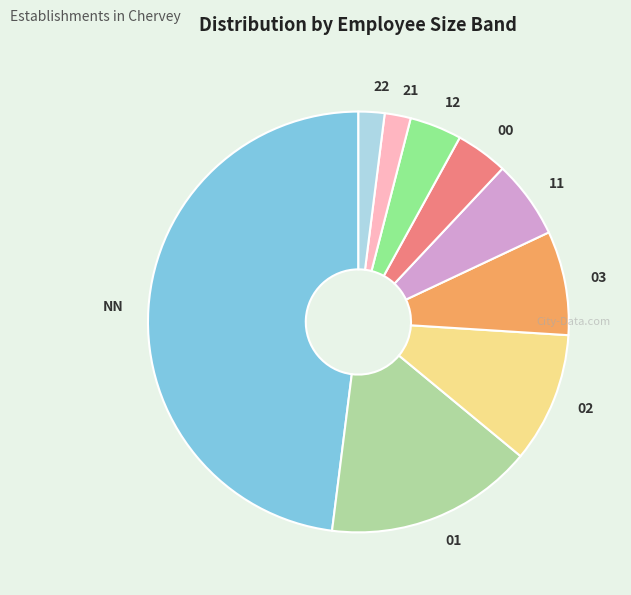

Does 12 account for over 50% of the chart?

No